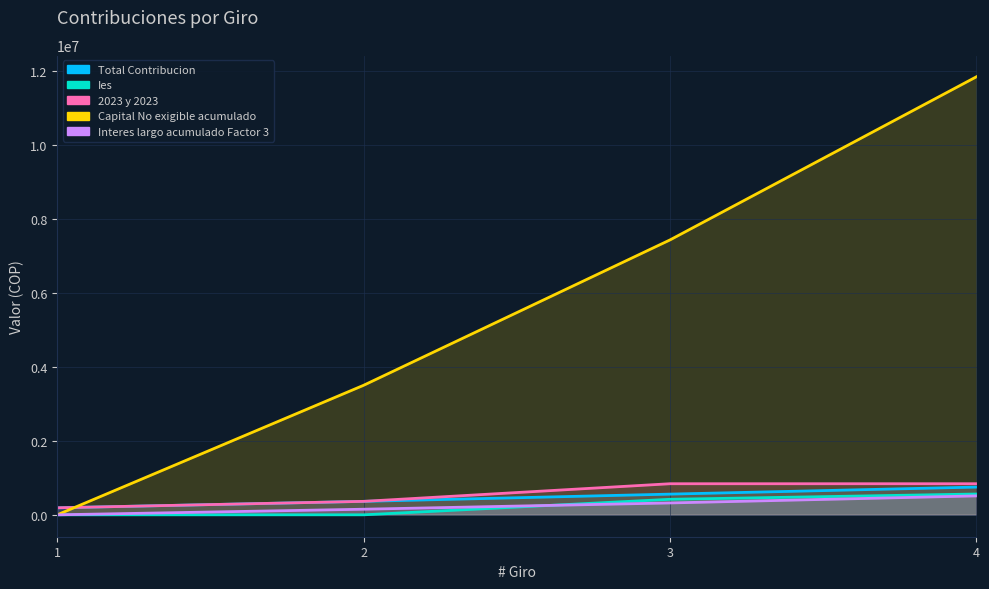

How many data points in 2023 y 2023 are above 839975?

2